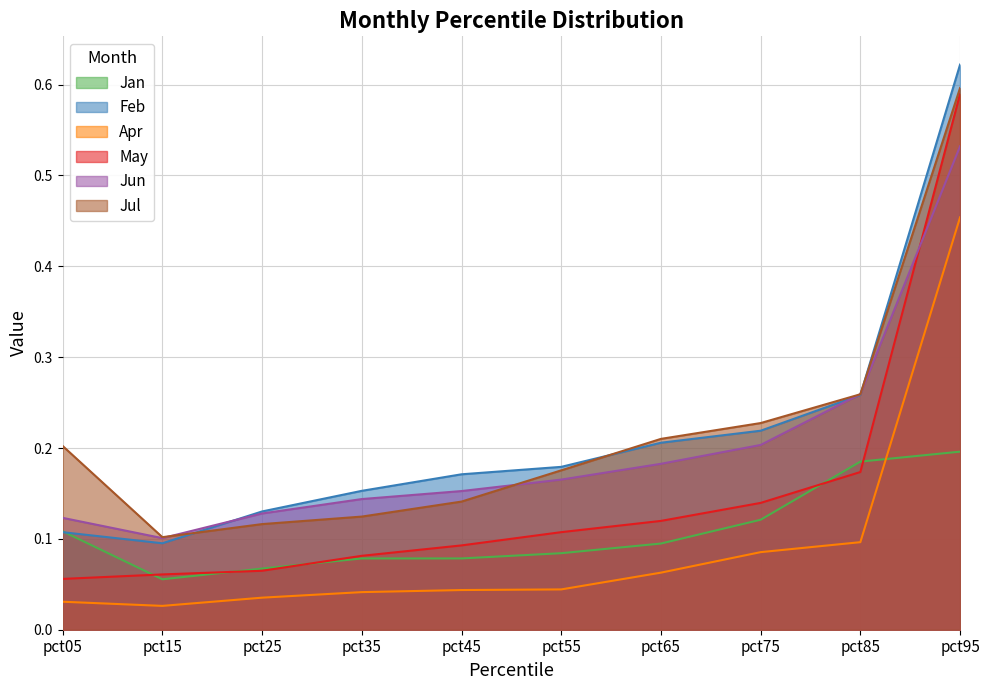

What is the difference between the maximum and second lowest values in the Apr series?

0.4